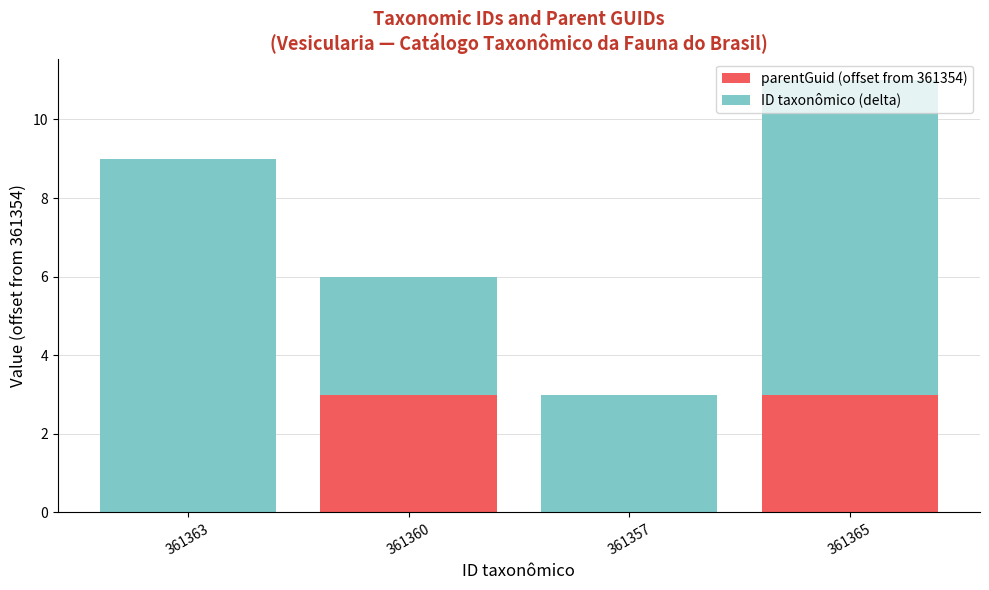

What is the highest value of the parentGuid (offset from 361354) series?

3